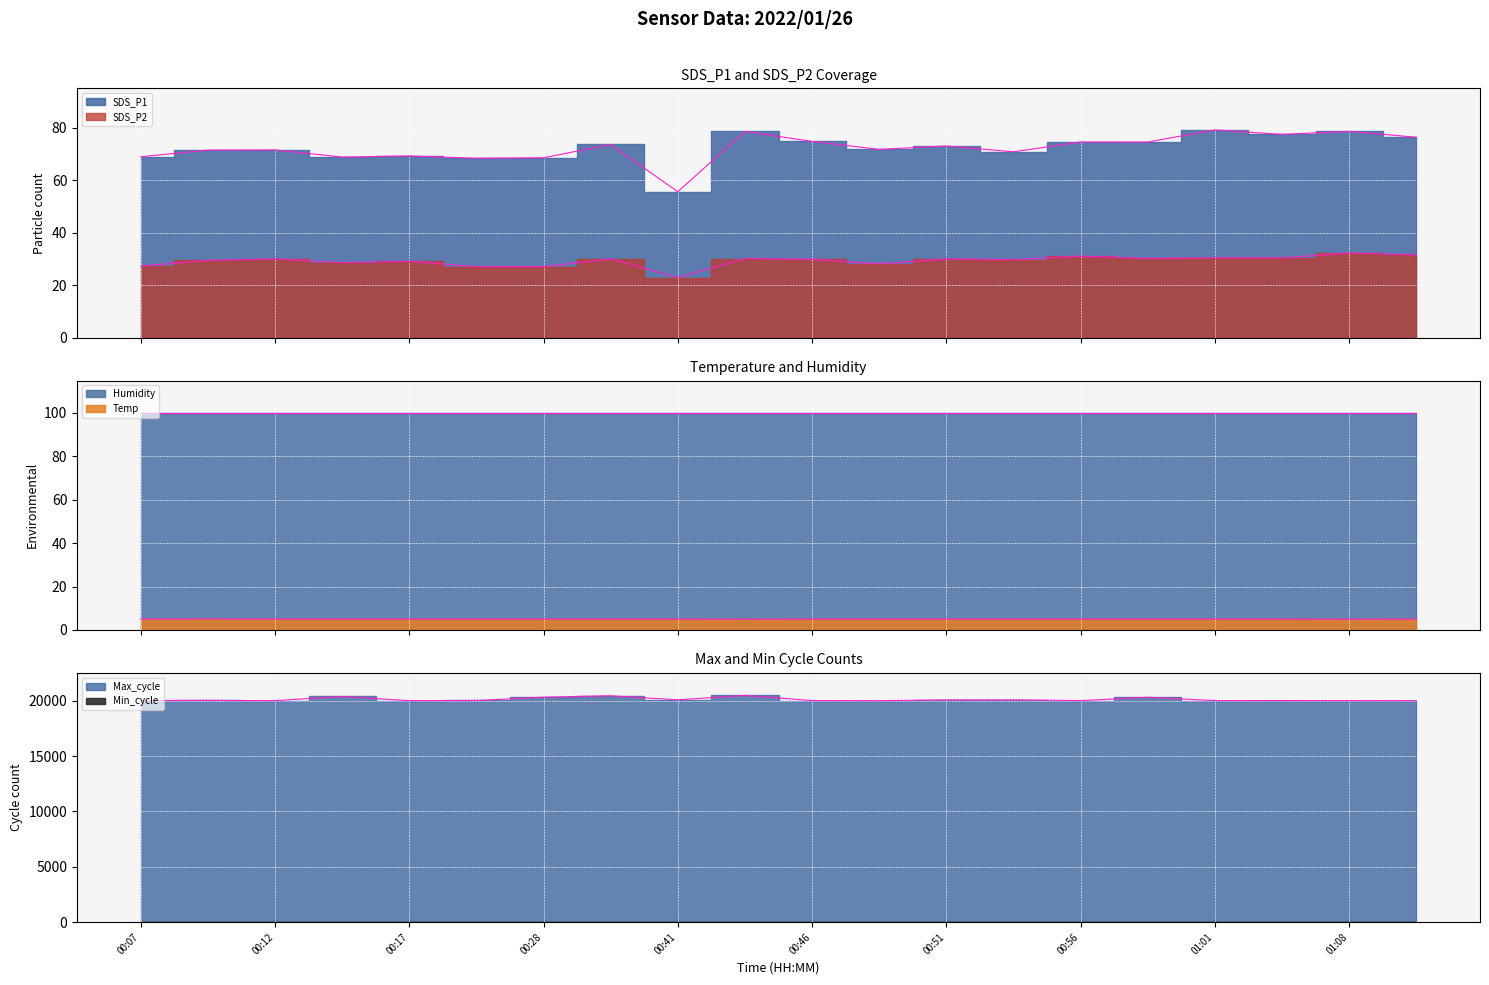

True or false: SDS_P2 has more than 2 interior local peaks.

True